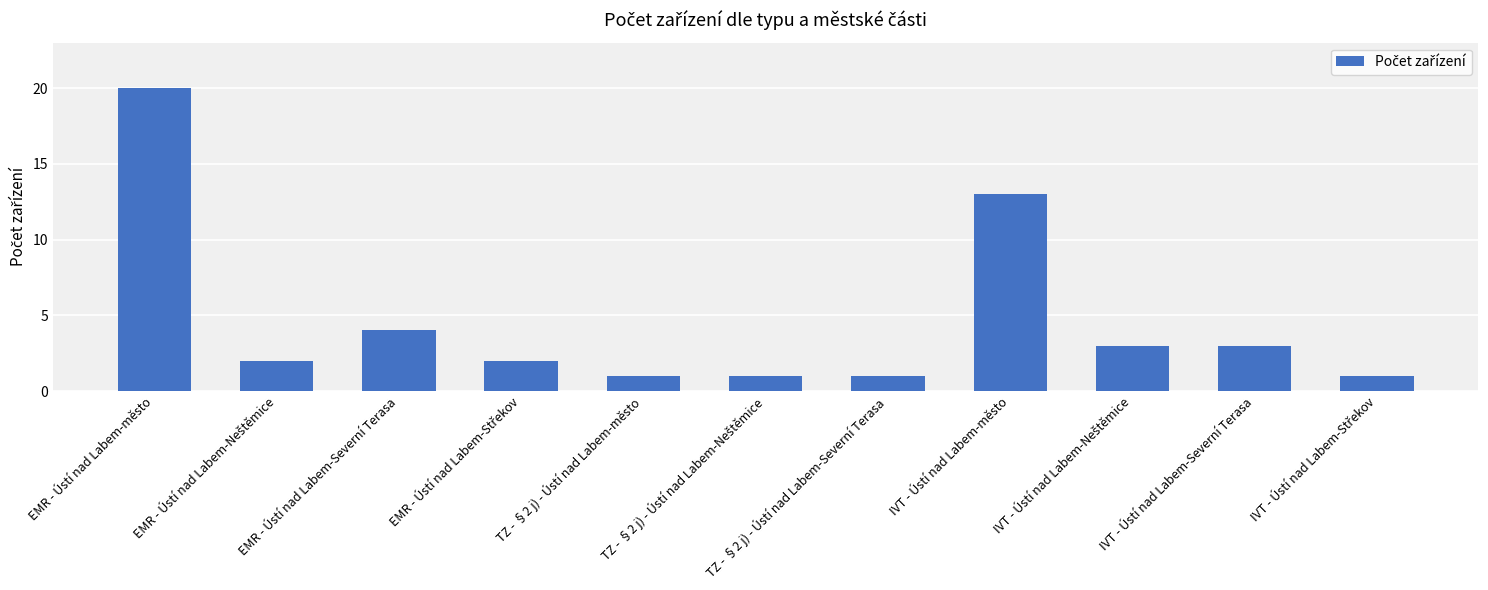

What is the difference between the maximum and minimum values?

19